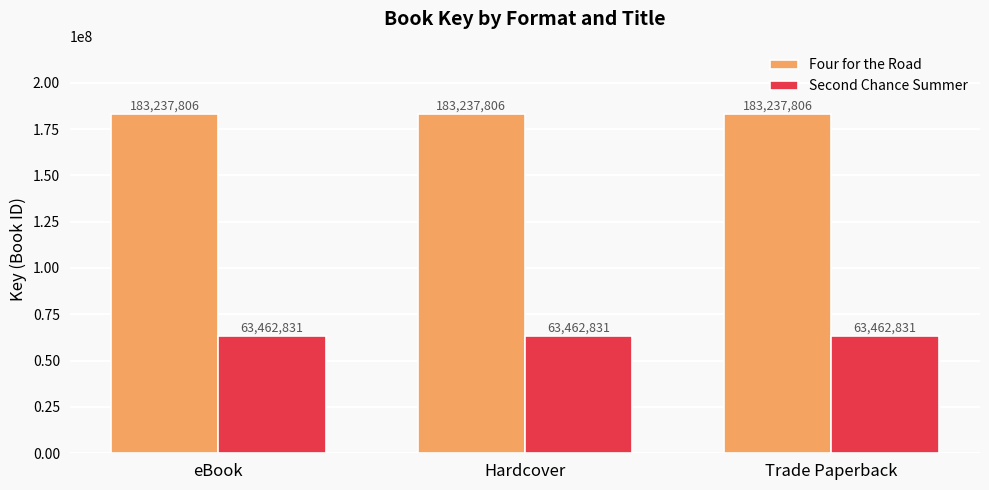

What is the approximate value of Four for the Road at Hardcover?

183237806